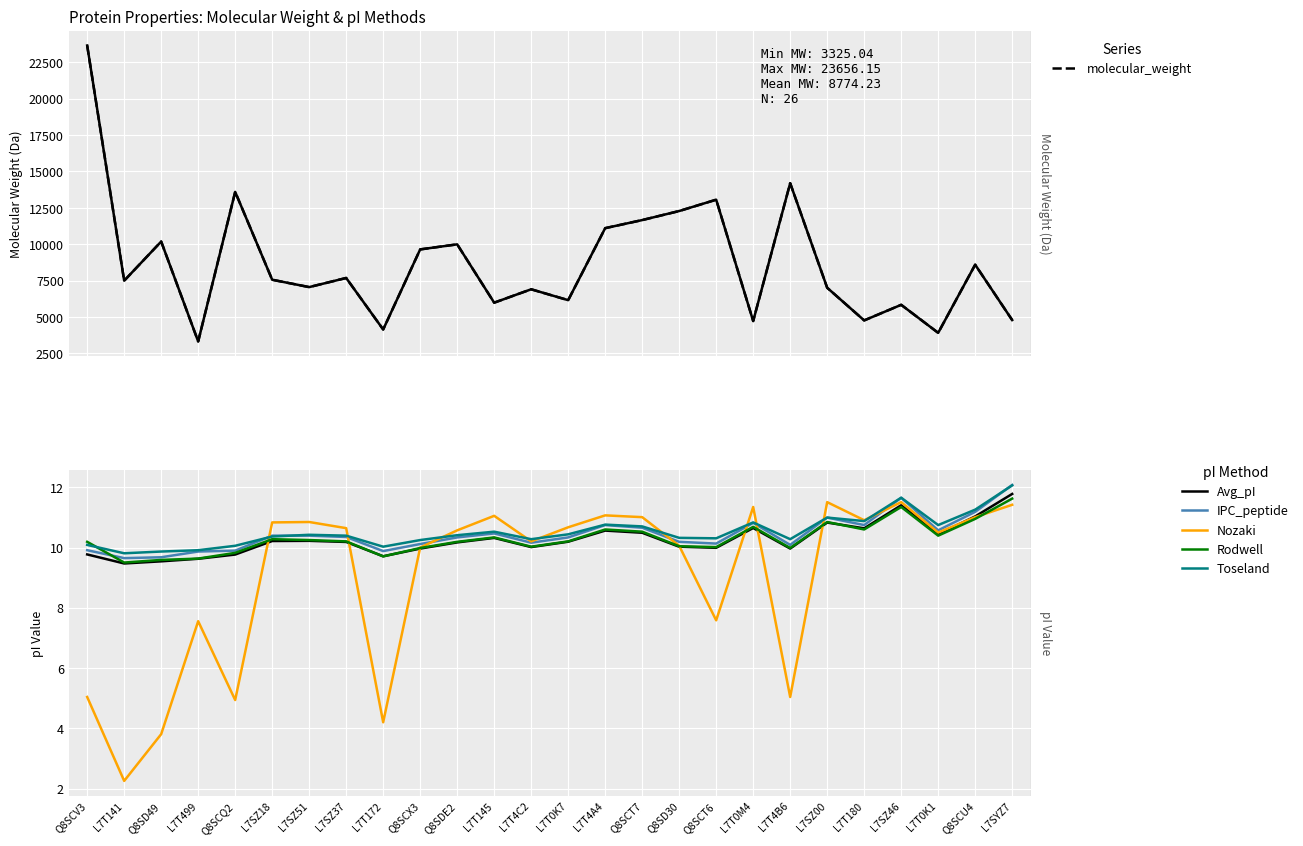

Reading left to right, extract all data points from this chart.

molecular_weight: 23656.2	7497.1	10186.8	3325.0	13598.9	7563.2	7057.2	7684.9	4146.0	9647.0	9994.5	5987.4	6907.1	6160.2	11106.6	11661.8	12283.9	13062.4	4727.6	14196.2	7011.9	4769.6	5840.2	3915.3	8596.4	4792.7
Avg_pI: 9.8	9.5	9.5	9.6	9.8	10.2	10.2	10.2	9.7	10.0	10.2	10.3	10.0	10.2	10.6	10.5	10.0	10.0	10.6	10.0	10.8	10.6	11.4	10.4	11.0	11.8
IPC_peptide: 9.9	9.6	9.7	9.9	9.9	10.4	10.4	10.3	9.9	10.1	10.3	10.5	10.2	10.3	10.7	10.7	10.2	10.1	10.8	10.1	11.0	10.7	11.7	10.6	11.2	12.1
Nozaki: 5.0	2.3	3.8	7.6	4.9	10.8	10.8	10.6	4.2	10.0	10.6	11.1	10.2	10.7	11.1	11.0	10.1	7.6	11.3	5.0	11.5	10.9	11.5	10.5	11.0	11.4
Rodwell: 10.2	9.5	9.6	9.6	9.8	10.3	10.2	10.2	9.7	10.0	10.2	10.3	10.0	10.2	10.6	10.5	10.0	10.0	10.7	10.0	10.8	10.6	11.3	10.4	10.9	11.6
Toseland: 10.1	9.8	9.9	9.9	10.1	10.4	10.4	10.4	10.0	10.2	10.4	10.5	10.3	10.4	10.8	10.7	10.3	10.3	10.8	10.3	11.0	10.9	11.7	10.7	11.3	12.1